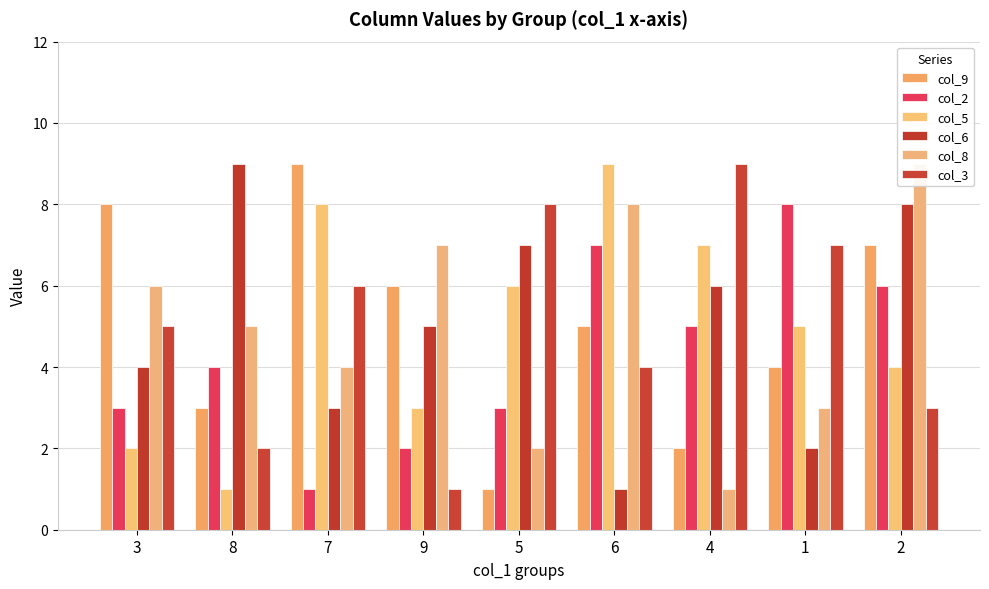

Reading left to right, list all the values displayed in this chart.

col_9: 8	3	9	6	1	5	2	4	7
col_2: 3	4	1	2	3	7	5	8	6
col_5: 2	1	8	3	6	9	7	5	4
col_6: 4	9	3	5	7	1	6	2	8
col_8: 6	5	4	7	2	8	1	3	9
col_3: 5	2	6	1	8	4	9	7	3